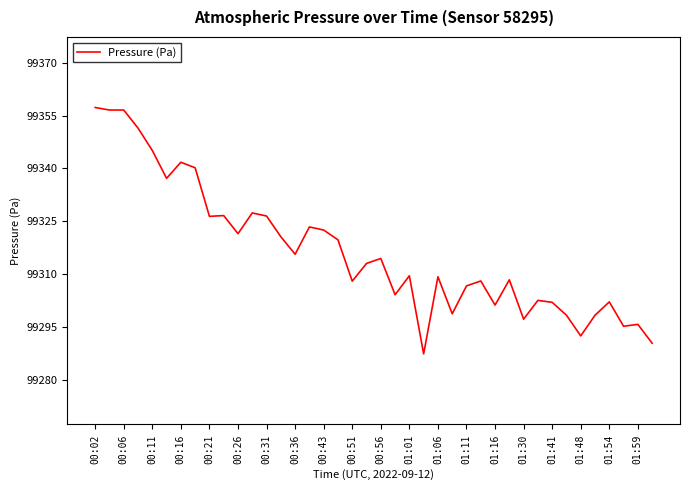

How many categories are shown in the chart?

40